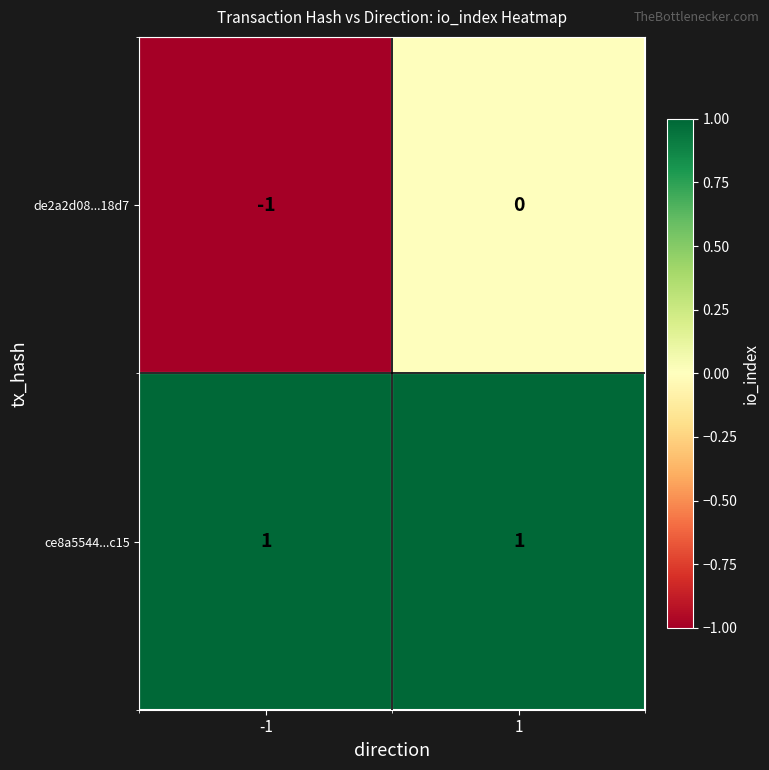

List the series in order of their peak value, lowest first.

de2a2d08...18d7, ce8a5544...c15